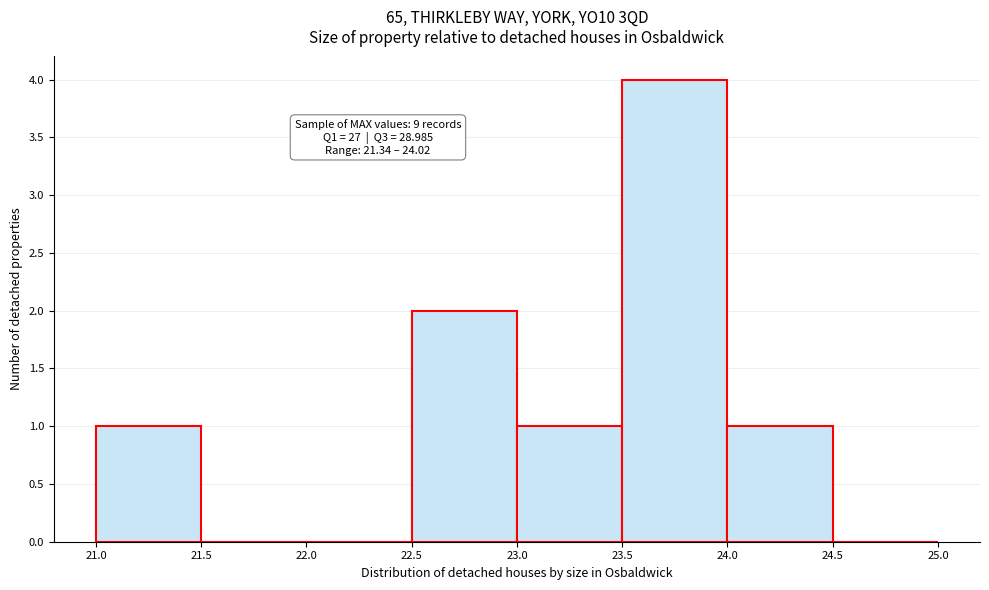

Which range on the x-axis has the tallest bar?

23.5 to 24.0